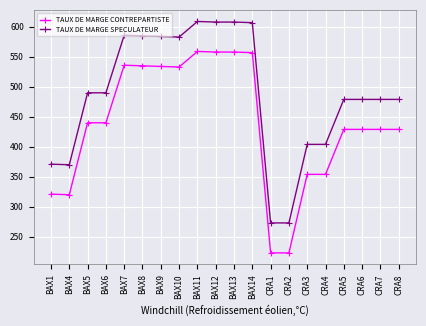

What is the label of the 18th point from the right?

BAX5